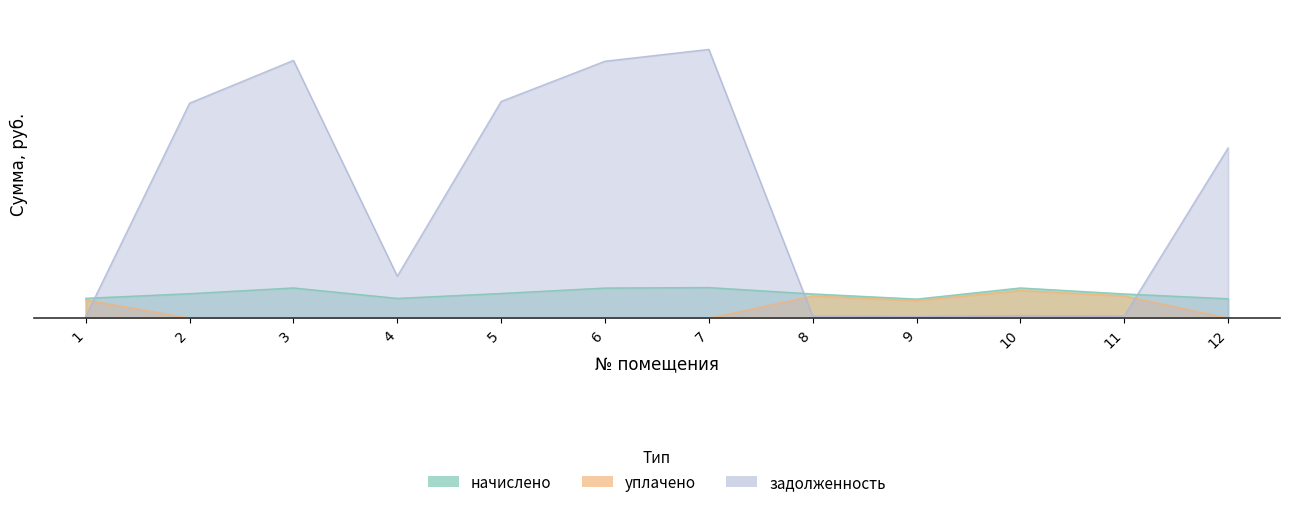

Reading right to left, extract all data points from this chart.

начислено: 12=3323.8	11=4150.6	10=5175.7	9=3265.9	8=4150.6	7=5250.2	6=5167.6	5=4233.2	4=3389.9	3=5184.0	2=4200.1	1=3398.2
уплачено: 12=0.0	11=3804.7	10=4744.4	9=2993.8	8=3804.7	7=0.0	6=0.0	5=0.0	4=0.0	3=0.0	2=0.0	1=3115.0
задолженность: 12=29223.6	11=345.9	10=431.3	9=272.2	8=345.9	7=46162.8	6=44132.6	5=37219.9	4=7195.5	3=44273.3	2=36930.2	1=283.2